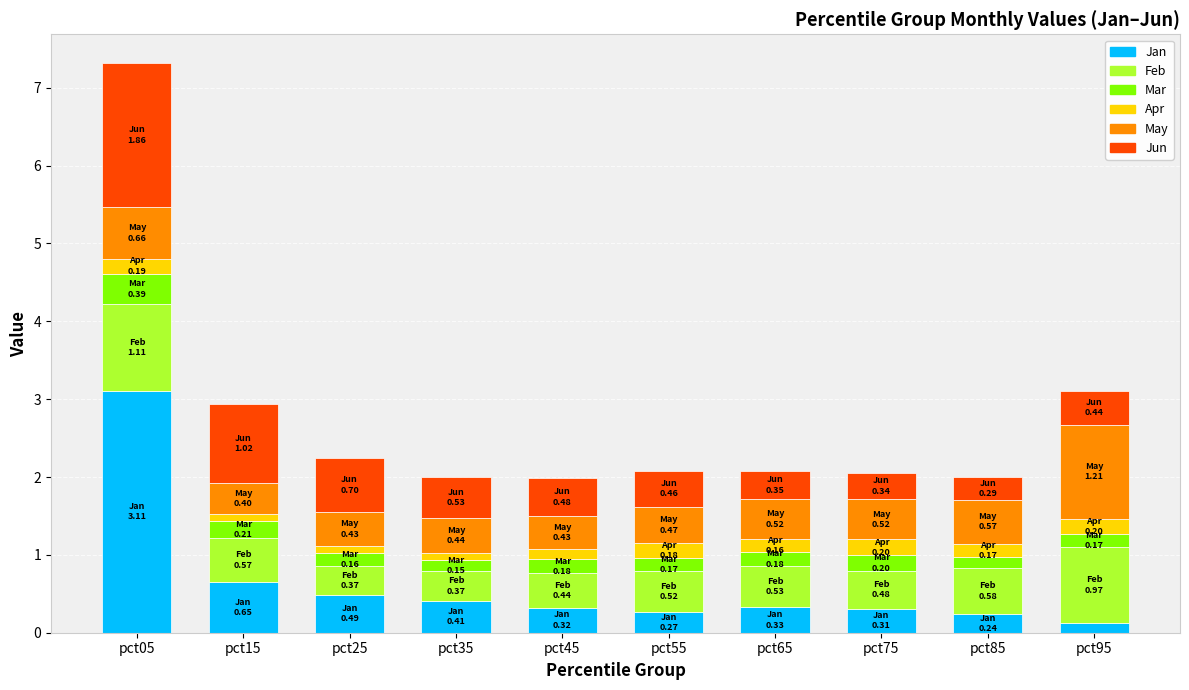

Is it true that Jan equals 3.1 at pct05?

True